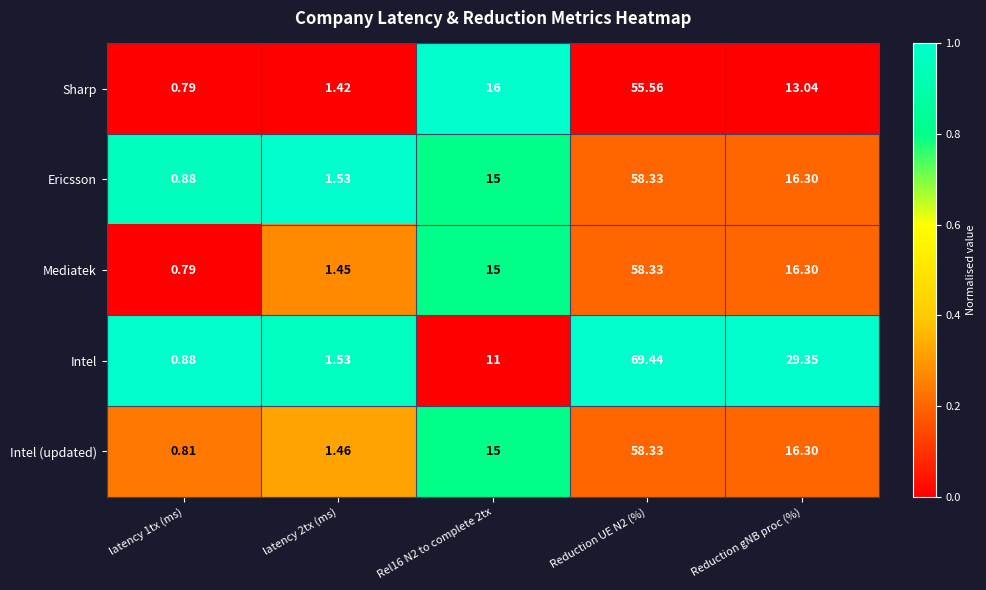

What is the spread (max minus min) of values at latency 1tx (ms)?

0.1